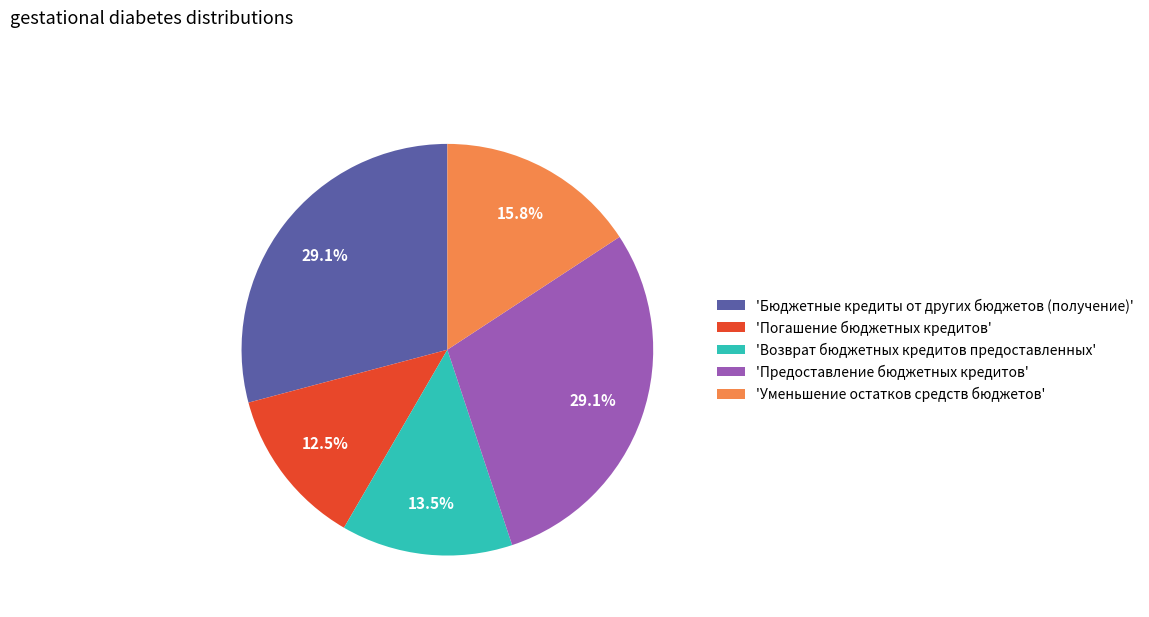

Approximately how many times larger is the value at 'Возврат бюджетных кредитов предоставленных' compared to 'Предоставление бюджетных кредитов'?

0.5